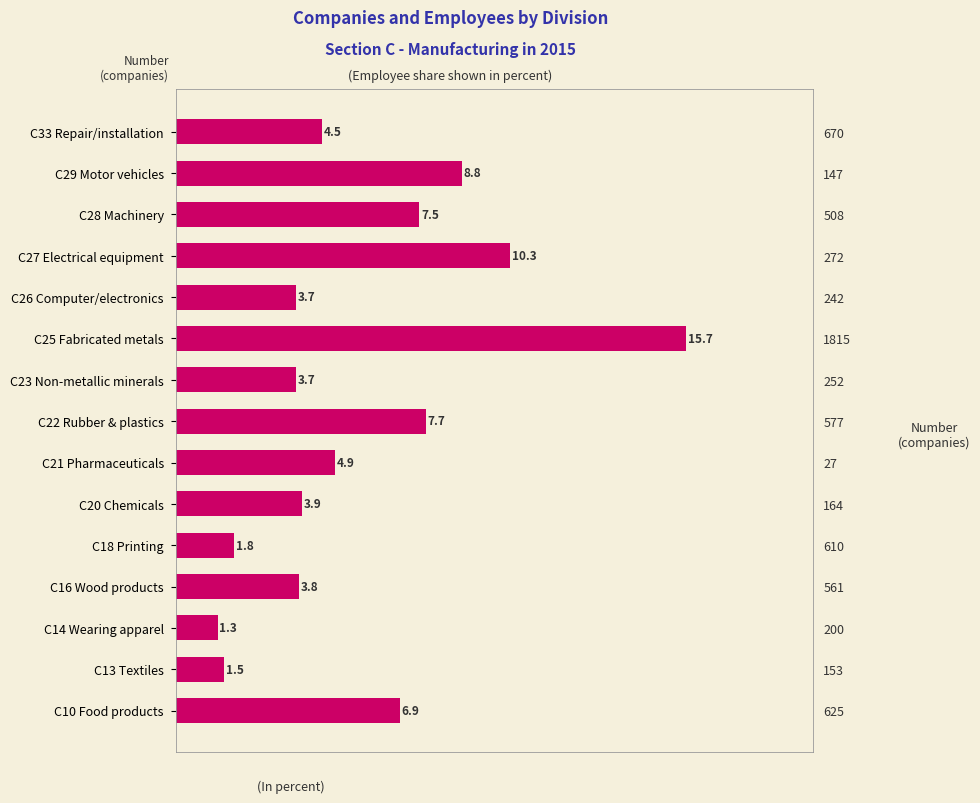

Does the chart contain any negative values?

No